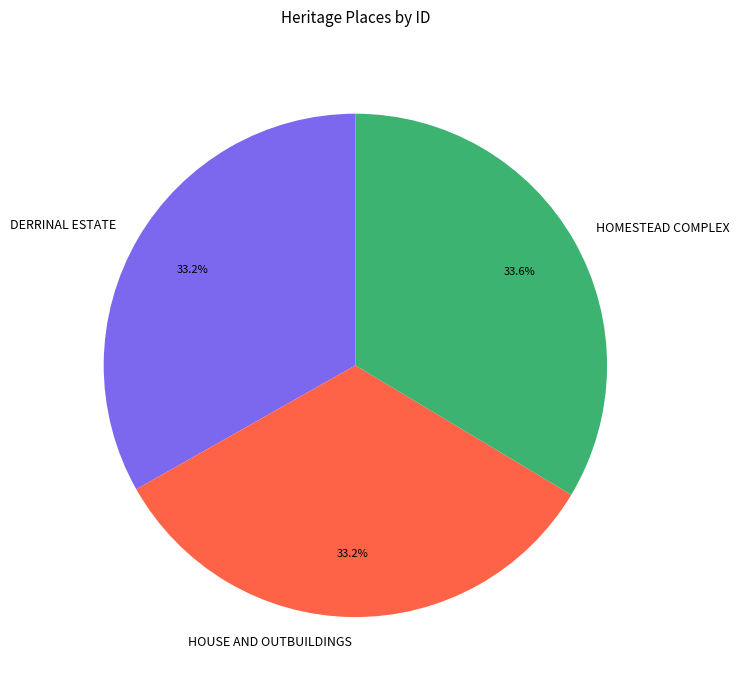

What is the ratio of the value at HOUSE AND OUTBUILDINGS to the value at HOMESTEAD COMPLEX?

1.0